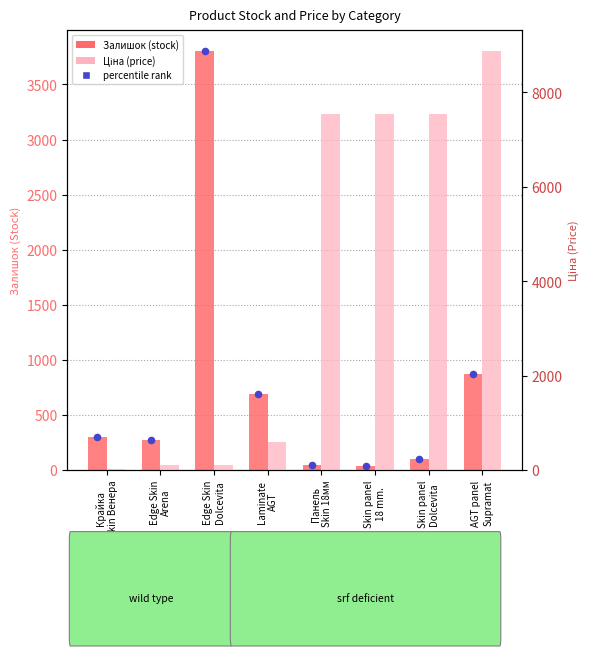

Which series has the largest Y range (max minus min)?

Ціна (price)